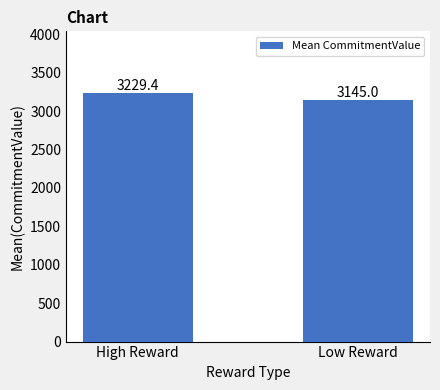

How many data points are above 3229?

1